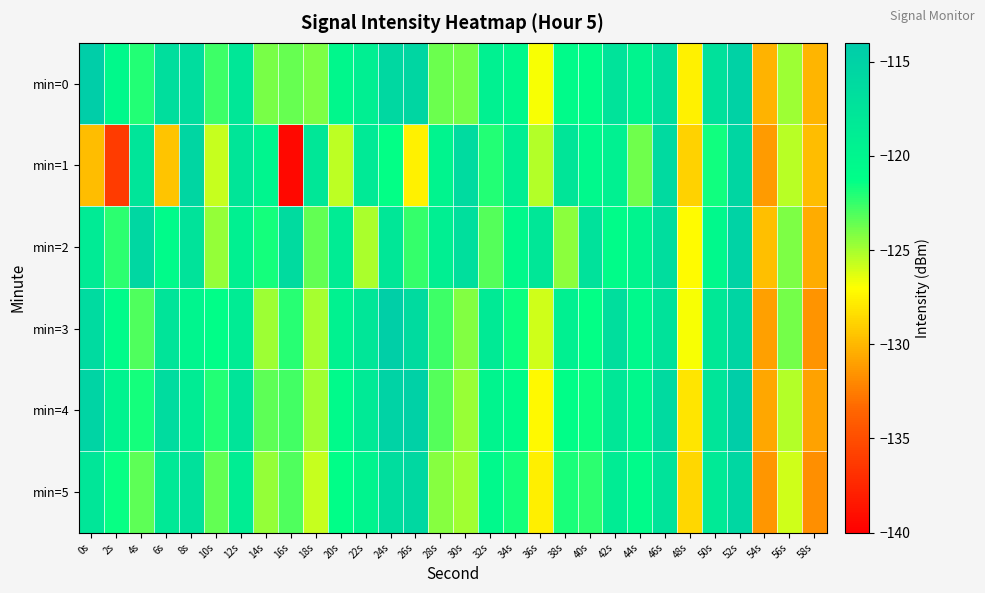

What is the spread (max minus min) of values at 36s?

9.7